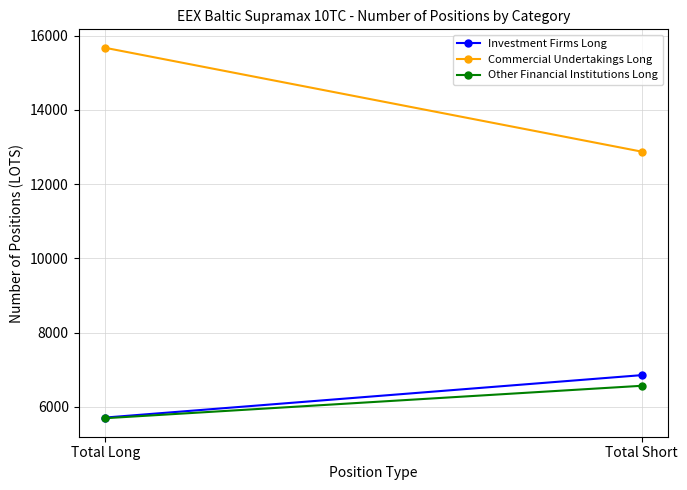

What position from the left is Total Short?

2